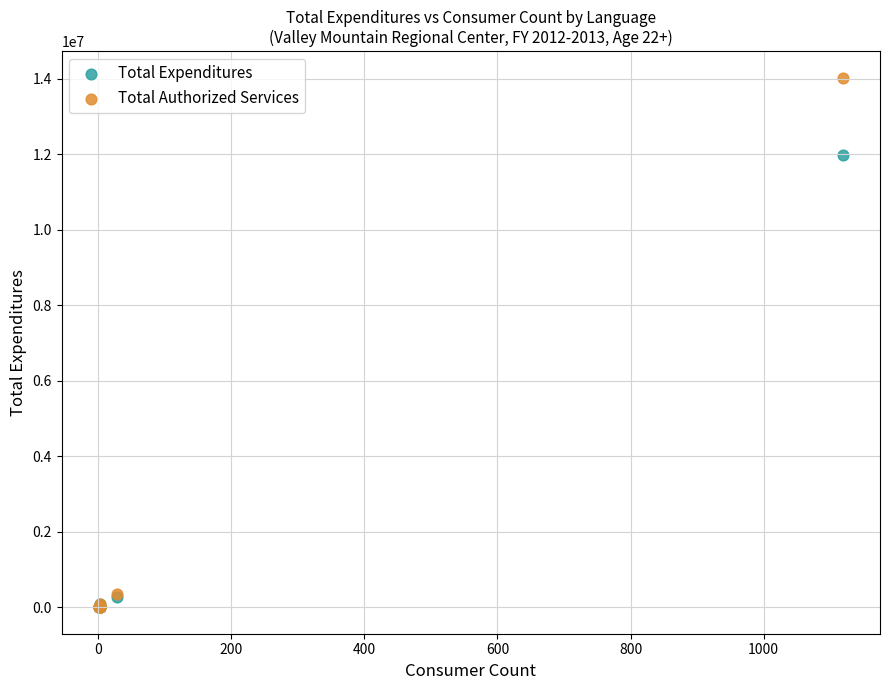

Across all series, what Y value is closest to 7015488?

11995046.7